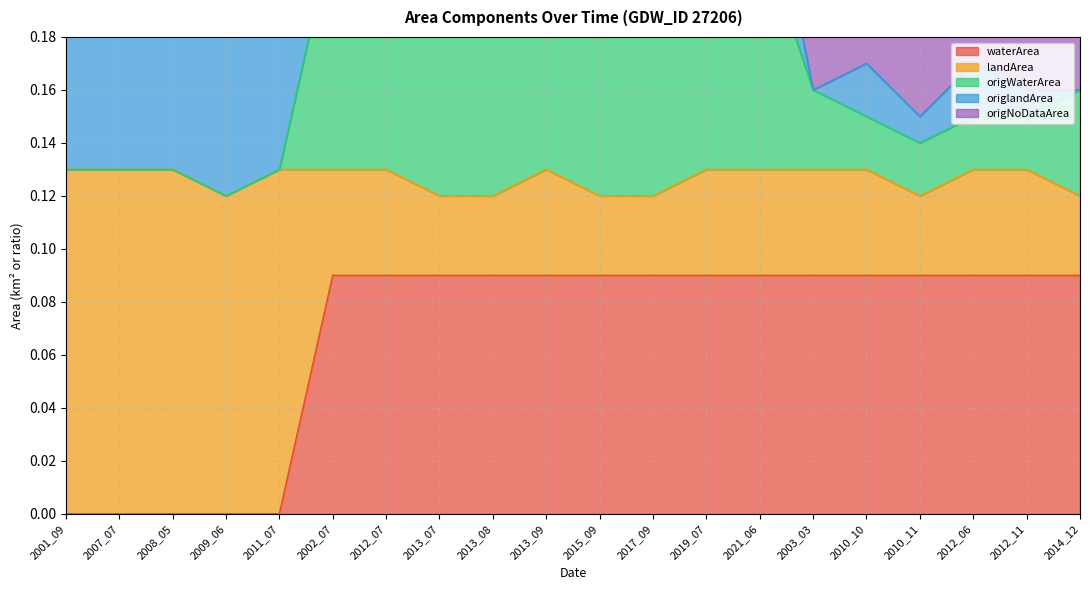

What is the sum of the landArea values at 2001_09 and 2012_06?

0.2